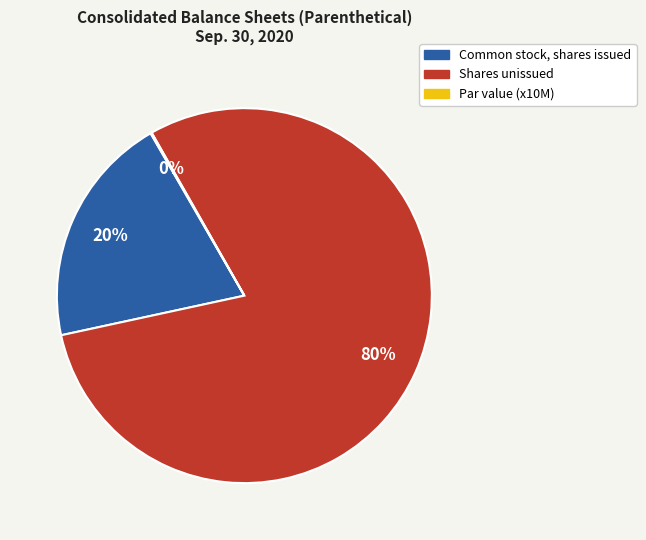

To the nearest percent, what is the average slice percentage?

33%